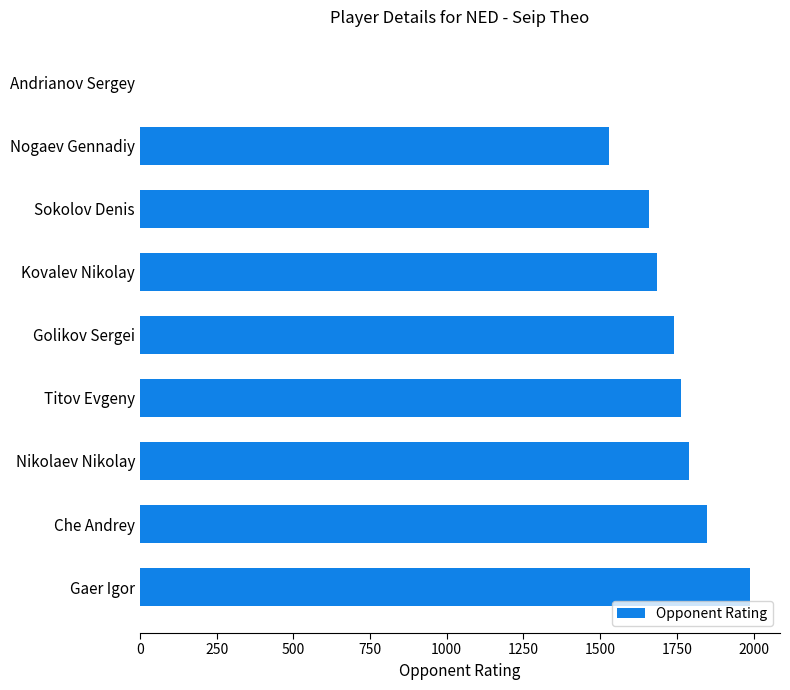

What is the ratio of the value at Nikolaev Nikolay to the value at Che Andrey?

1.0